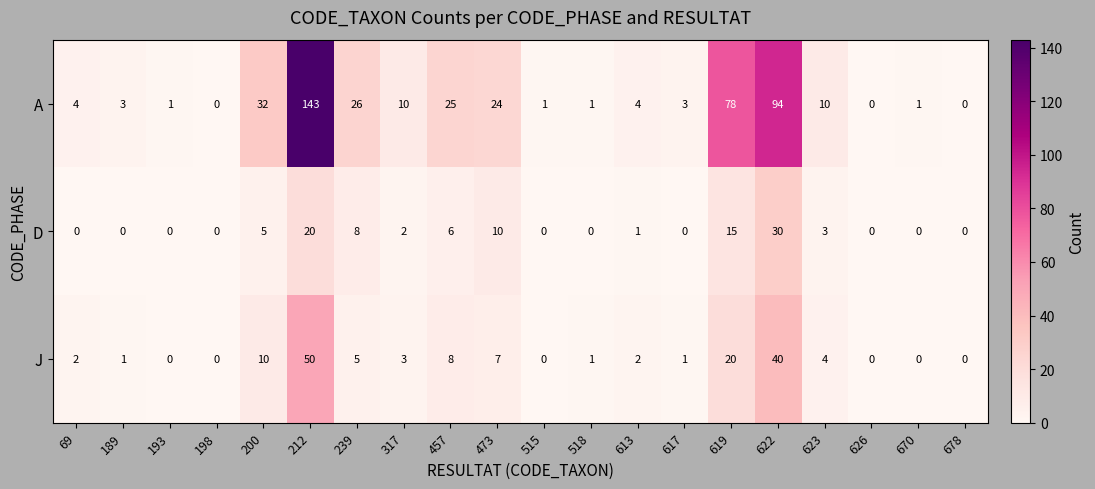

How many series are shown in this chart?

3